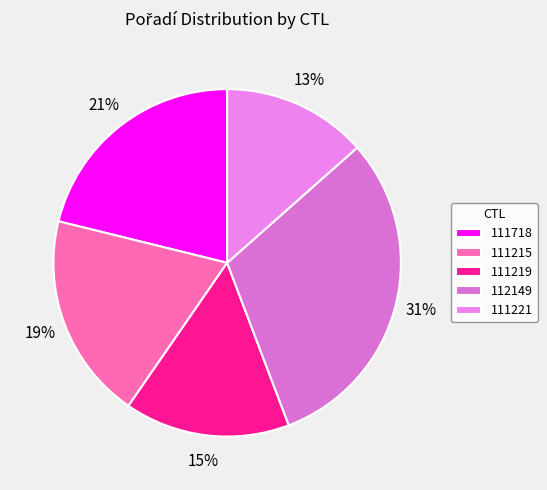

How many slices are in this pie chart?

5